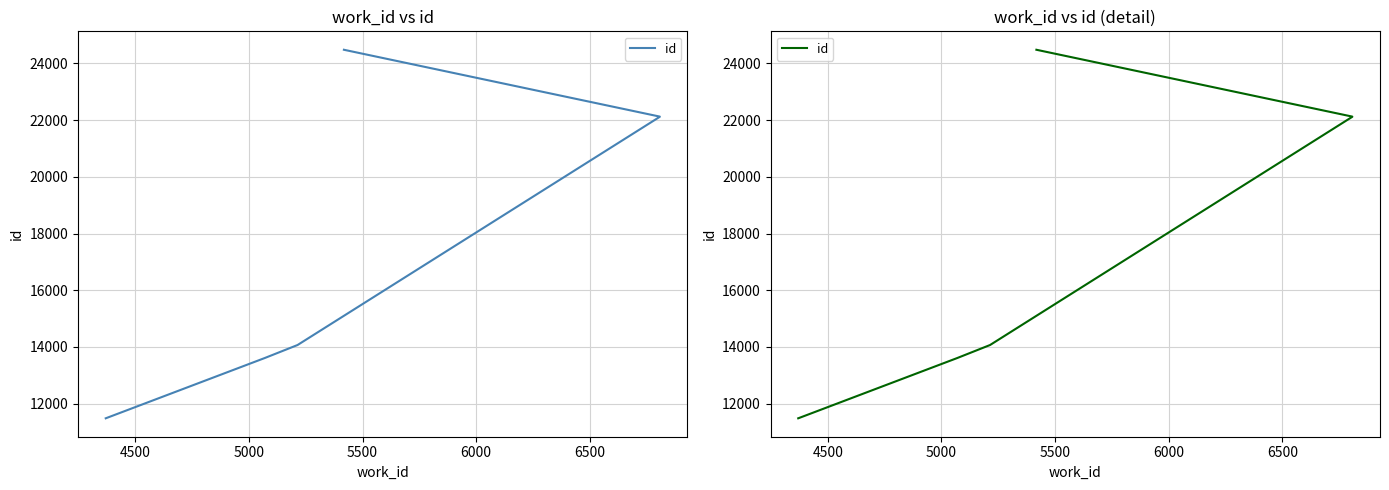

Approximately how many times larger is the value at 6000 compared to 6500?

0.9